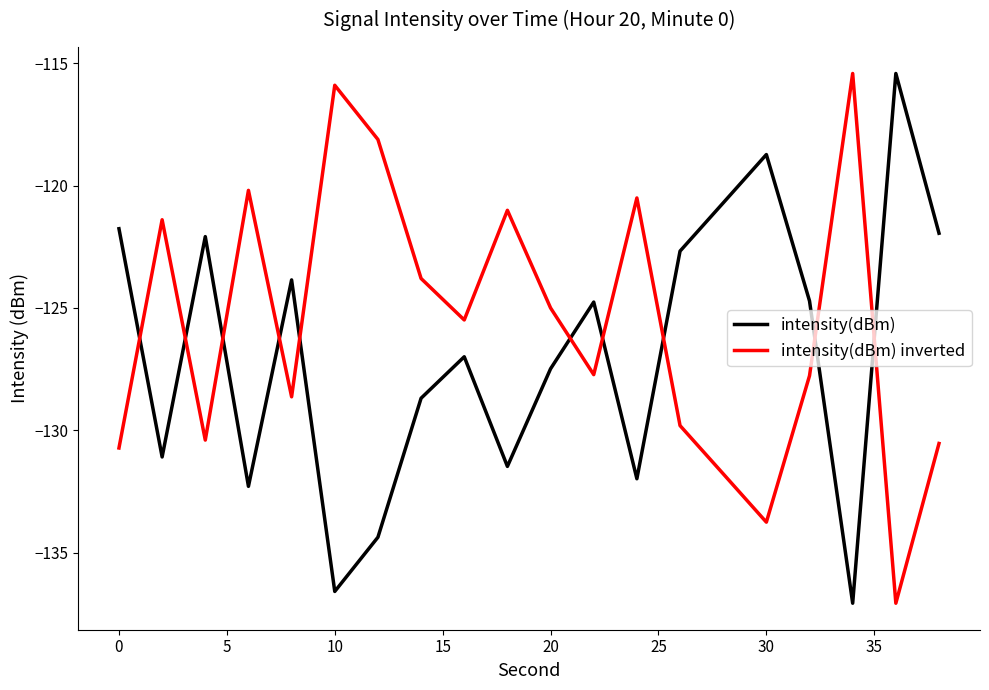

What is the difference between the maximum and minimum values in the intensity(dBm) inverted series?

21.7